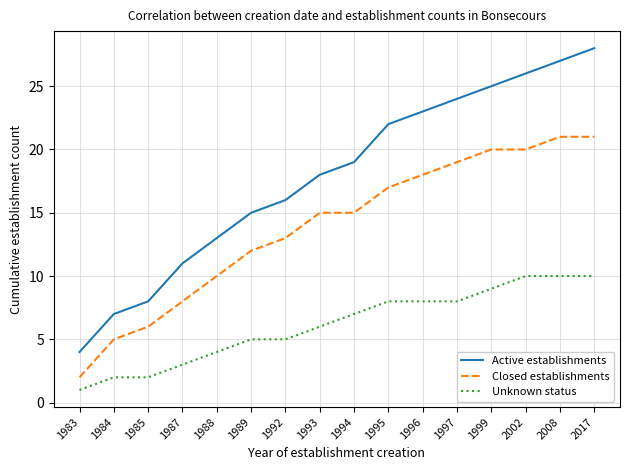

What is the greatest value displayed?

28